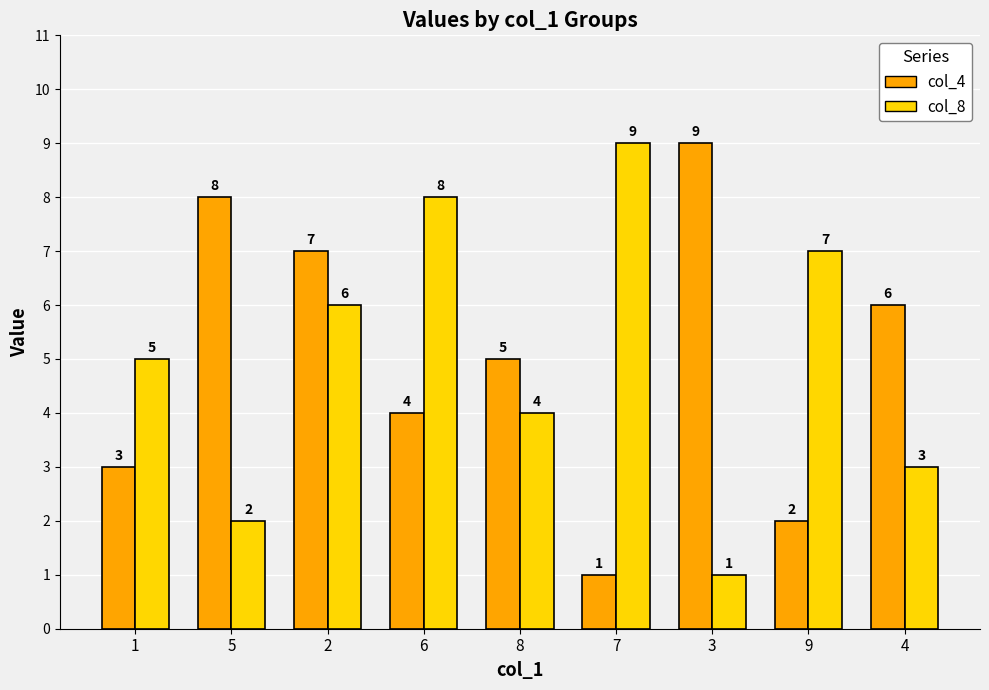

What is the difference between the highest and lowest values at 1?

2